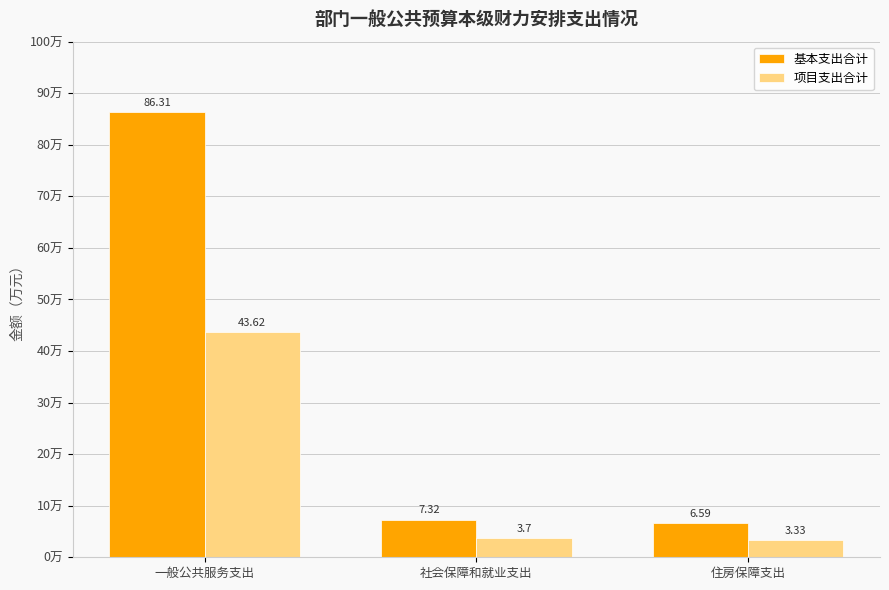

The value of 基本支出合计 at 一般公共服务支出 is 86.3. True or false?

True